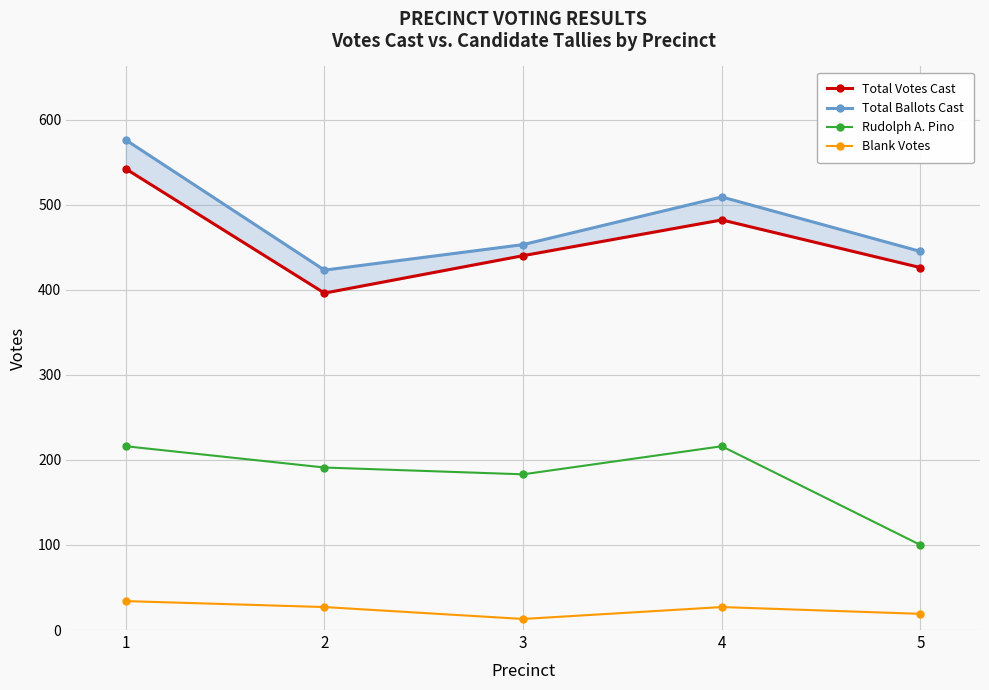

Which series has the largest total across all categories?

Total Ballots Cast